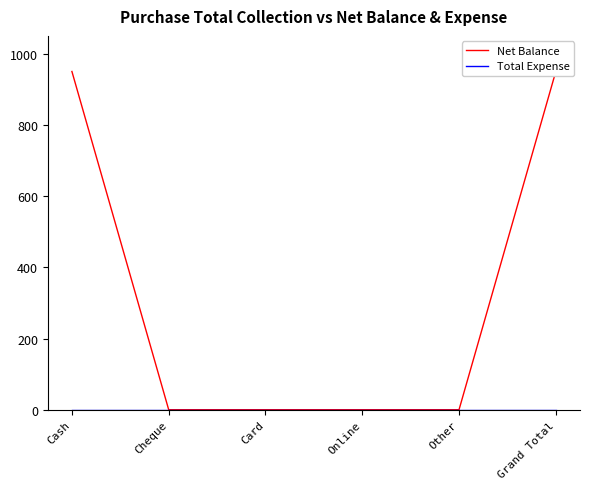

Which series has the largest range (max minus min)?

Net Balance